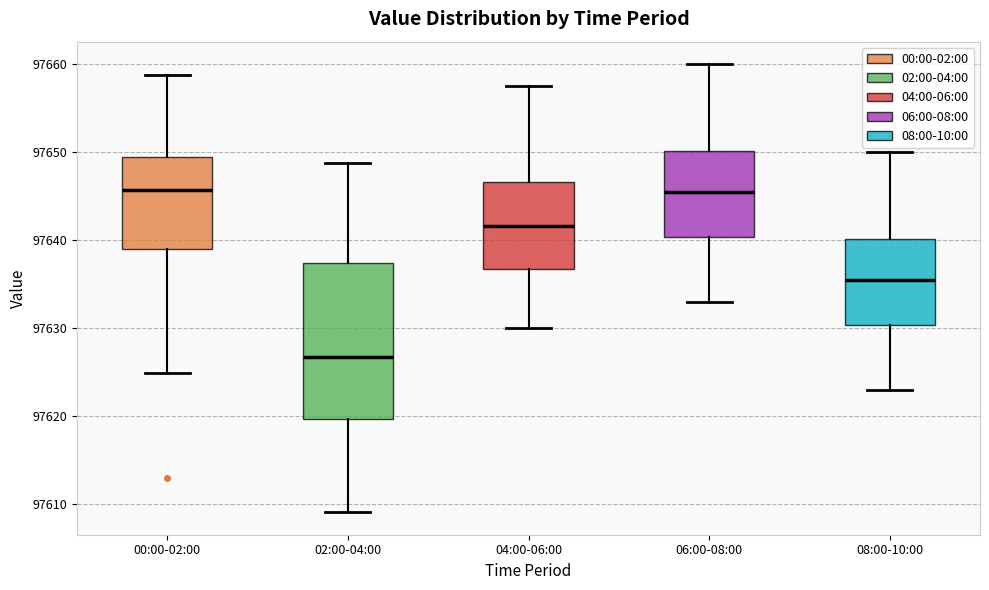

Reading left to right, read every box against the y-axis: the position of its median line, the range the box covers, and the ends of its whiskers. The values are not printed on the chart, so give them approximately, as read against the axis.

00:00-02:00: median 97646, box 97639 to 97650, whiskers 97625 to 97659
02:00-04:00: median 97627, box 97620 to 97637, whiskers 97609 to 97649
04:00-06:00: median 97642, box 97637 to 97647, whiskers 97630 to 97658
06:00-08:00: median 97646, box 97640 to 97650, whiskers 97633 to 97660
08:00-10:00: median 97636, box 97630 to 97640, whiskers 97623 to 97650